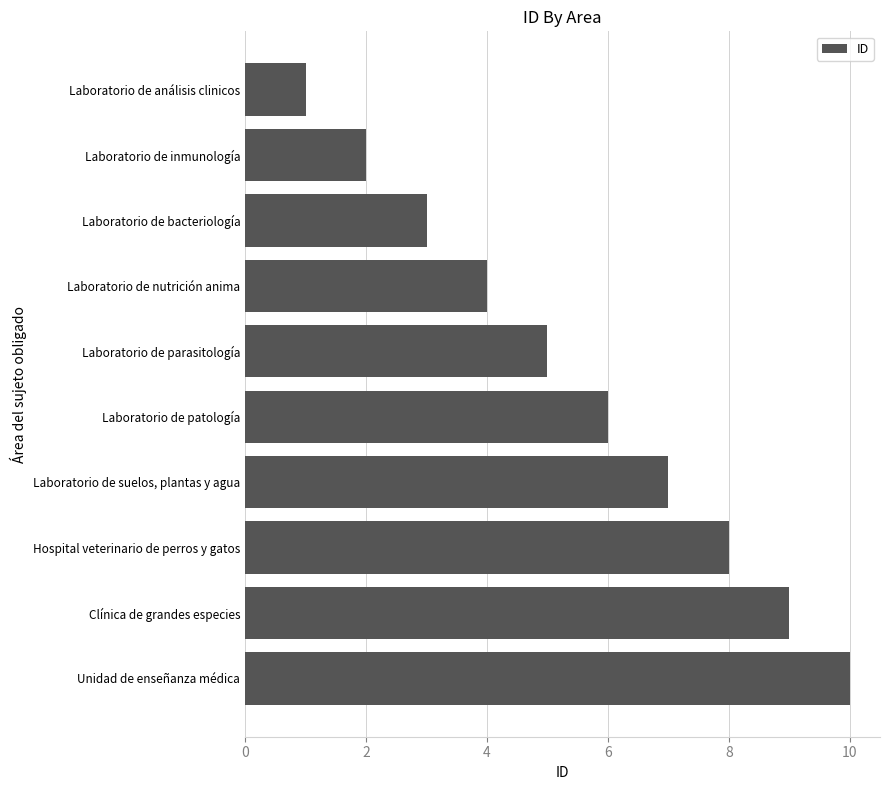

What is the sum of all values?

55